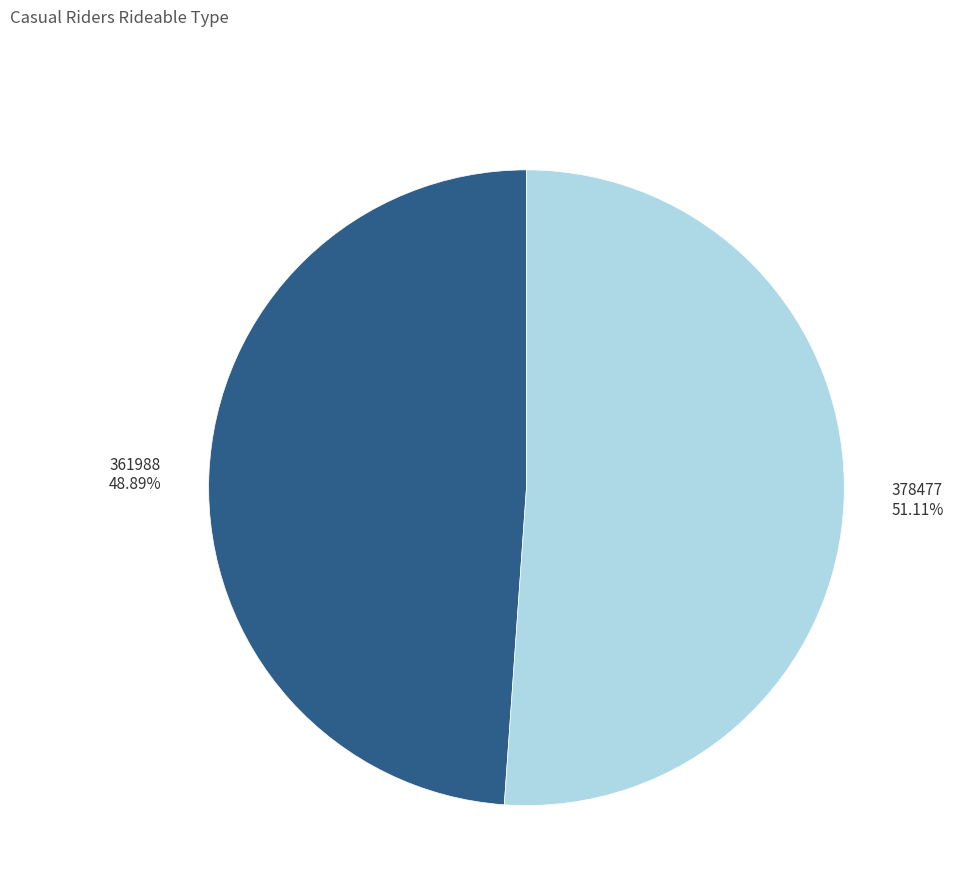

Between 361988 and 378477, which is larger?

378477